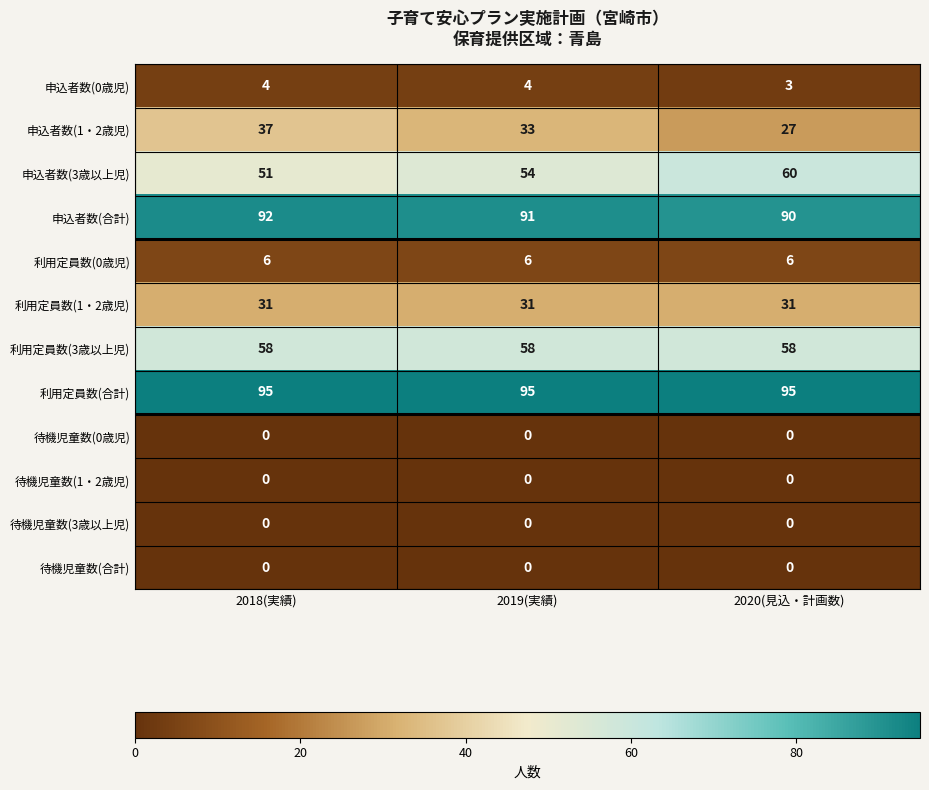

What is the total value across all series at 2018(実績)?

374